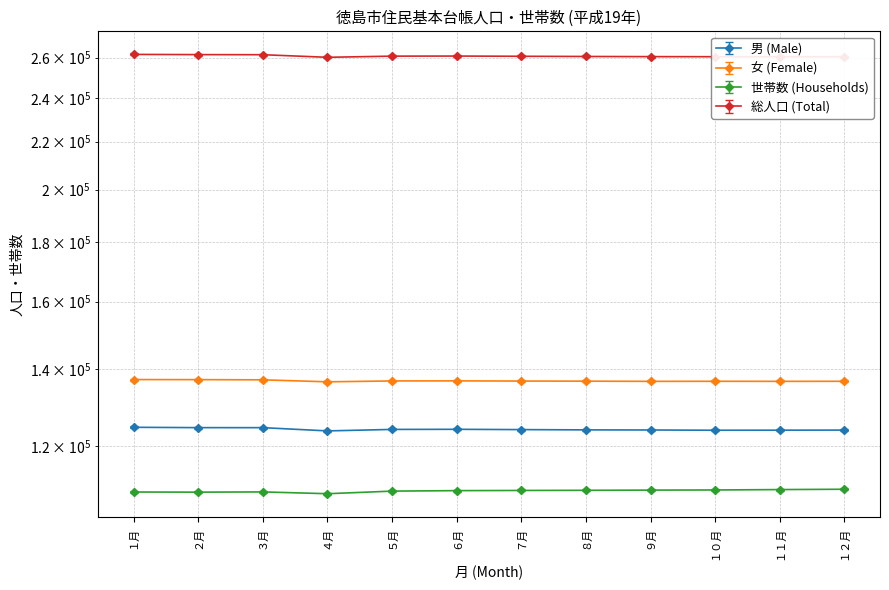

What is the highest value of the 総人口 (Total) series?

261664.0